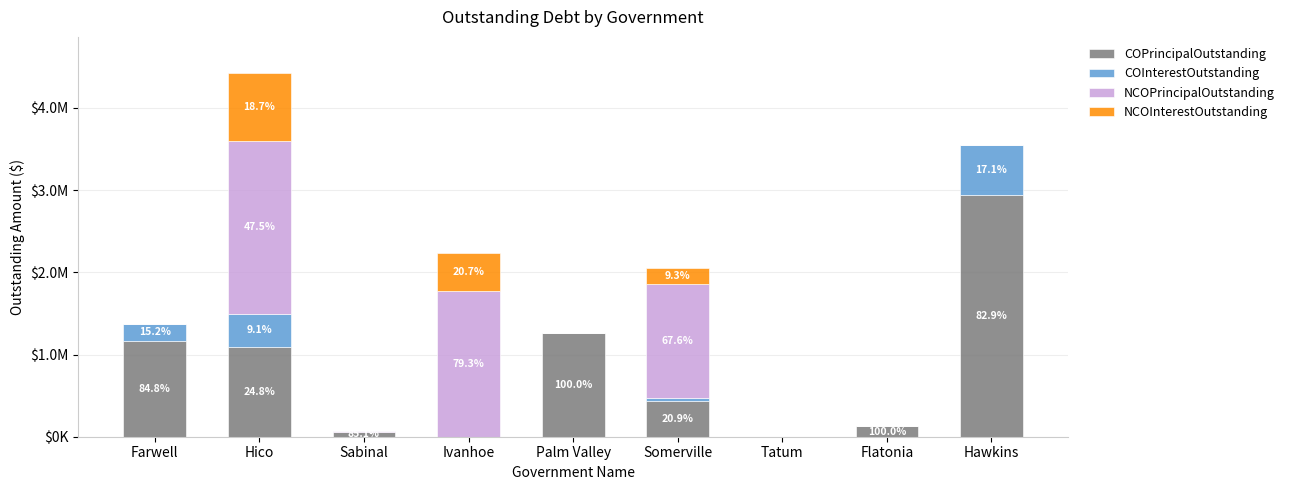

List the labels in order of COPrincipalOutstanding value, largest first.

Hawkins, Palm Valley, Farwell, Hico, Somerville, Flatonia, Sabinal, Ivanhoe, Tatum